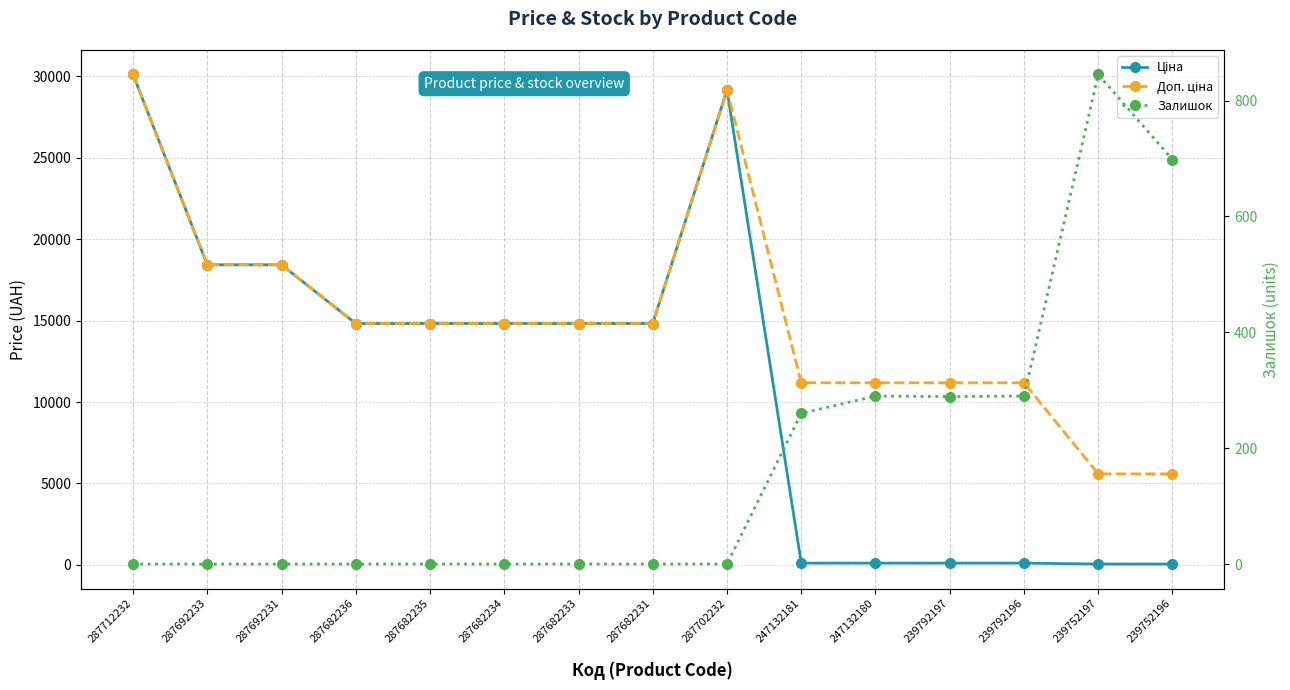

In Залишок, how many points are higher than both neighbors (excluding endpoints)?

2